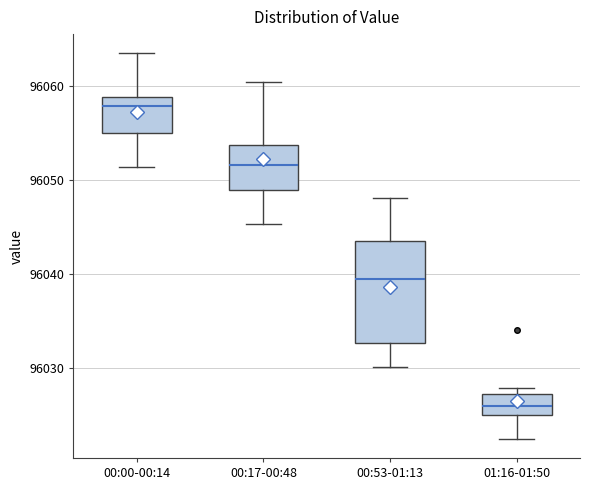

Which box is the tallest, from its lower edge to its upper edge?

00:53-01:13